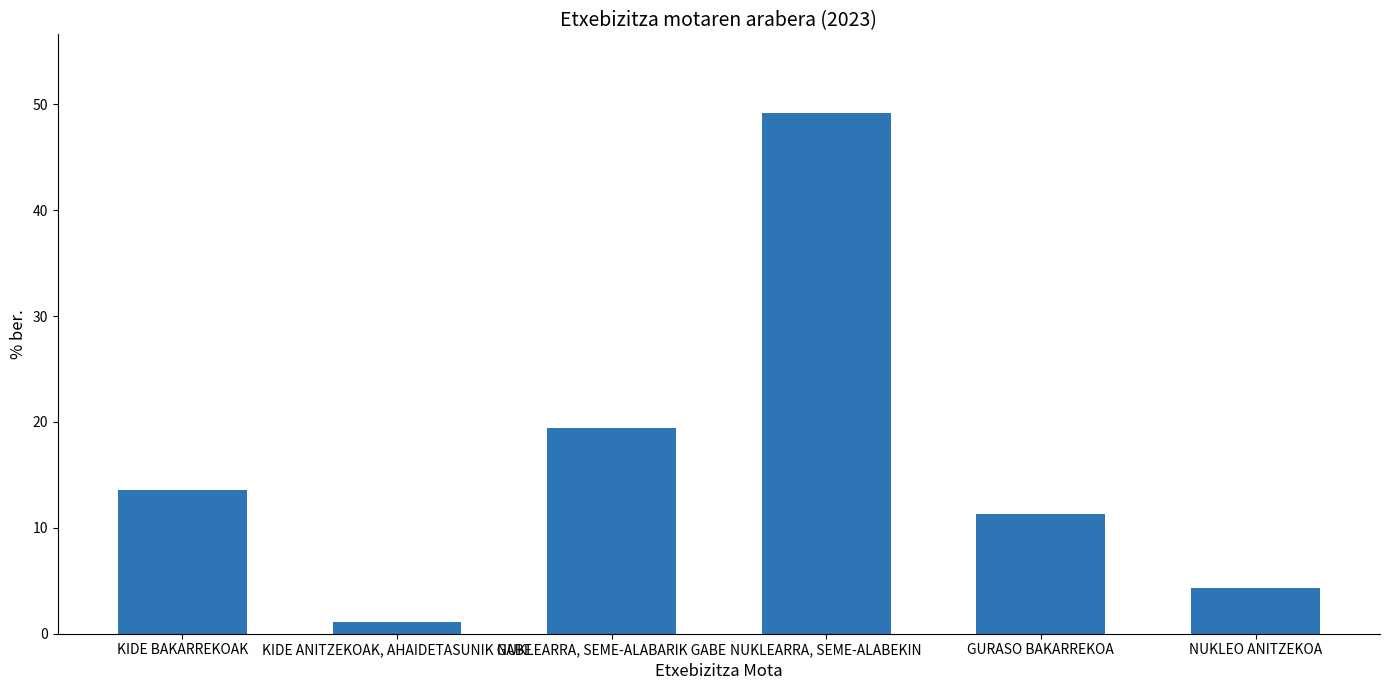

Reading left to right, list all the values displayed in this chart.

KIDE BAKARREKOAK=13.5	KIDE ANITZEKOAK, AHAIDETASUNIK GABE=1.1	NUKLEARRA, SEME-ALABARIK GABE=19.4	NUKLEARRA, SEME-ALABEKIN=49.2	GURASO BAKARREKOA=11.3	NUKLEO ANITZEKOA=4.3